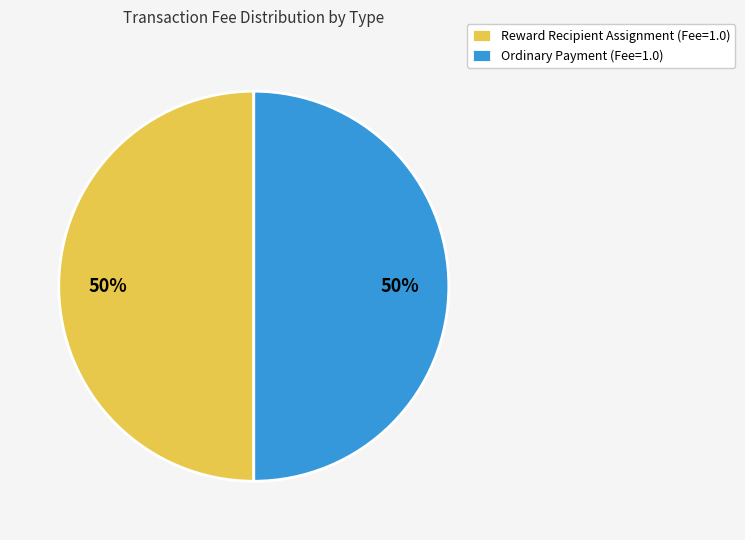

The Reward Recipient Assignment (Fee=1.0) slice represents 50% of the pie. True or false?

True